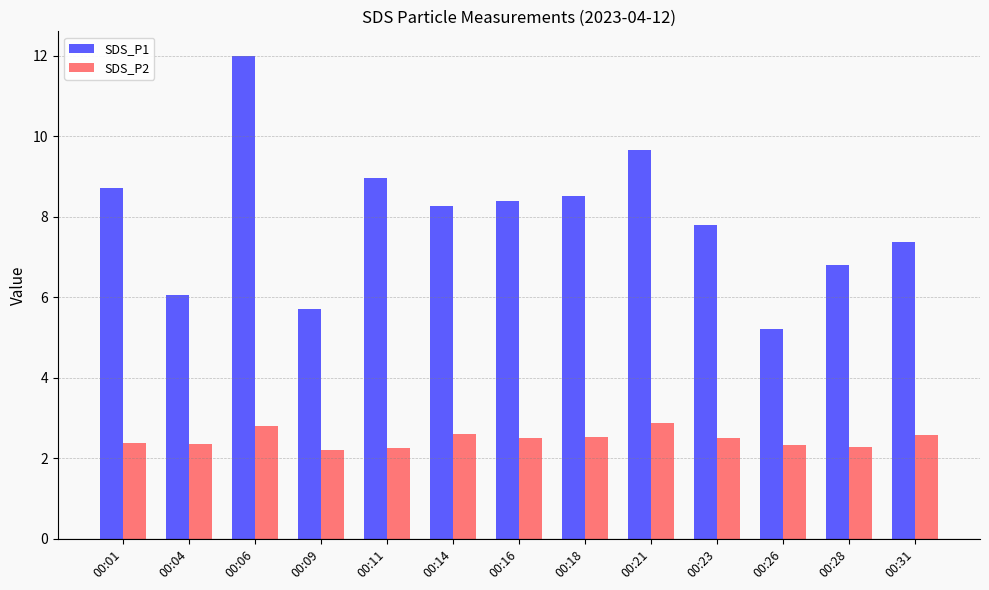

What is the sum of all SDS_P1 values?

103.4